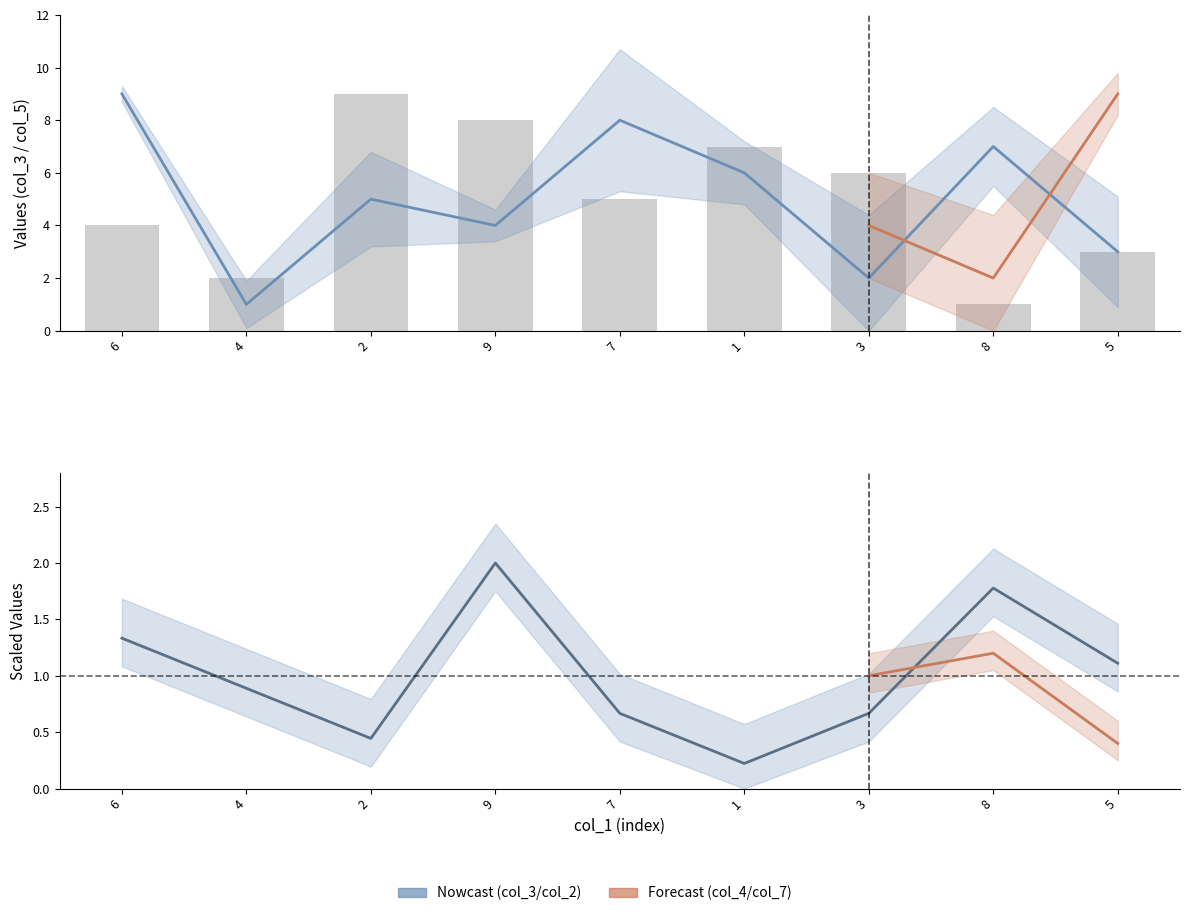

Which series has the largest total across all categories?

col_5